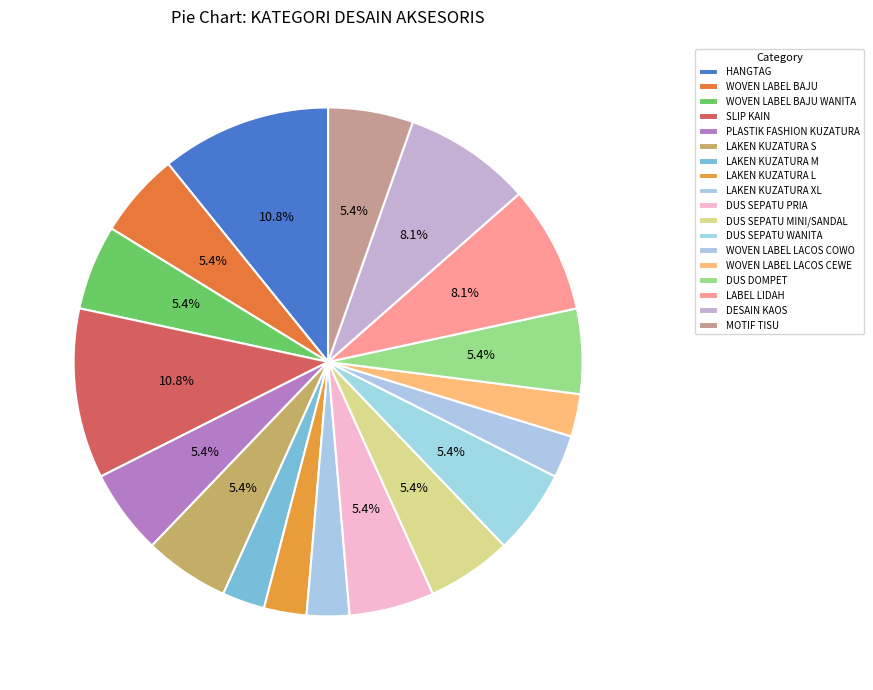

Combined, what portion of the pie is DUS DOMPET and DUS SEPATU PRIA?

10.8%